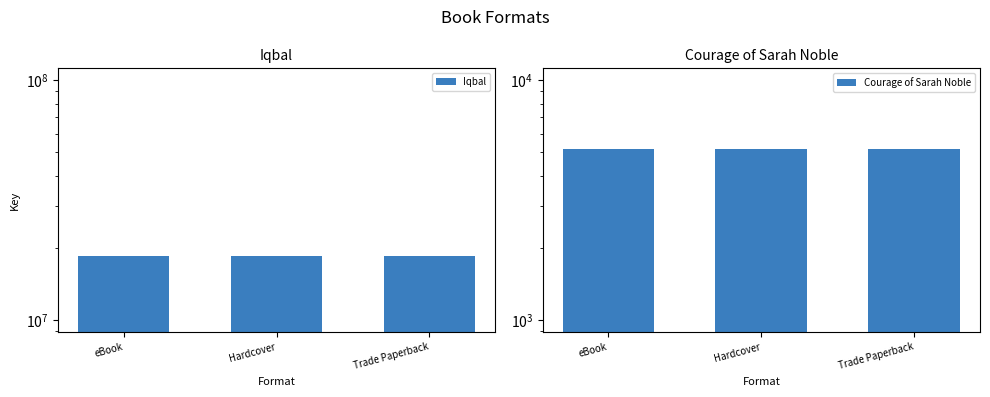

The Courage of Sarah Noble series shows 5167 at Trade Paperback. True or false?

True